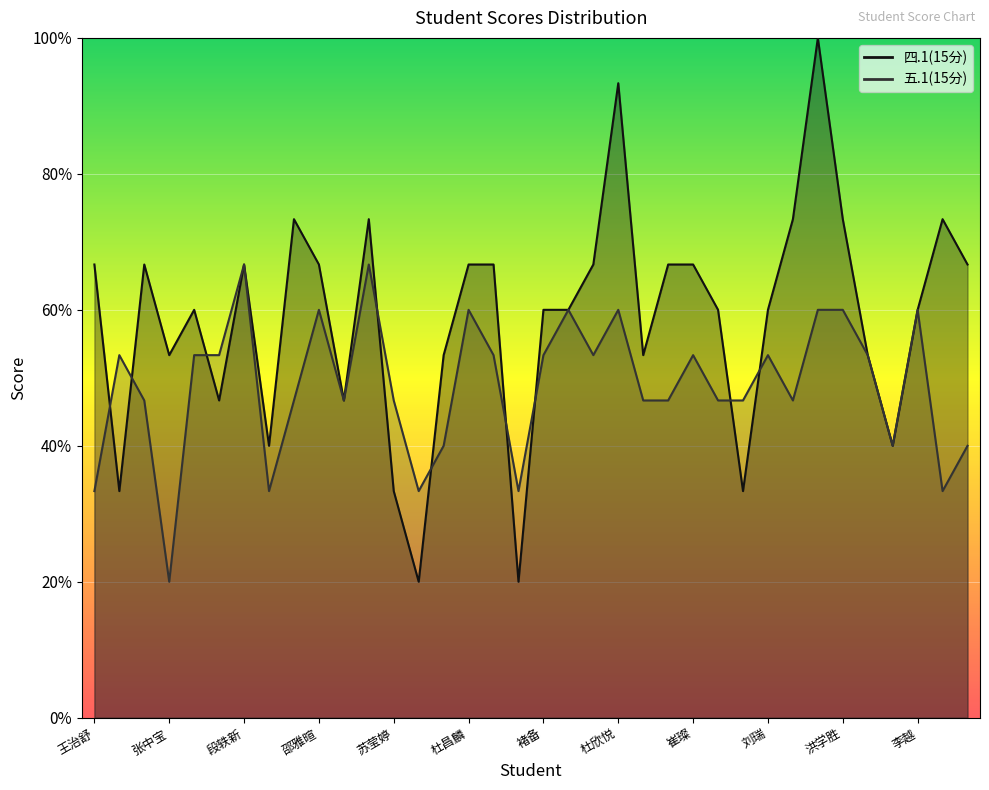

How many times do 四.1(15分) and 五.1(15分) cross each other?

9